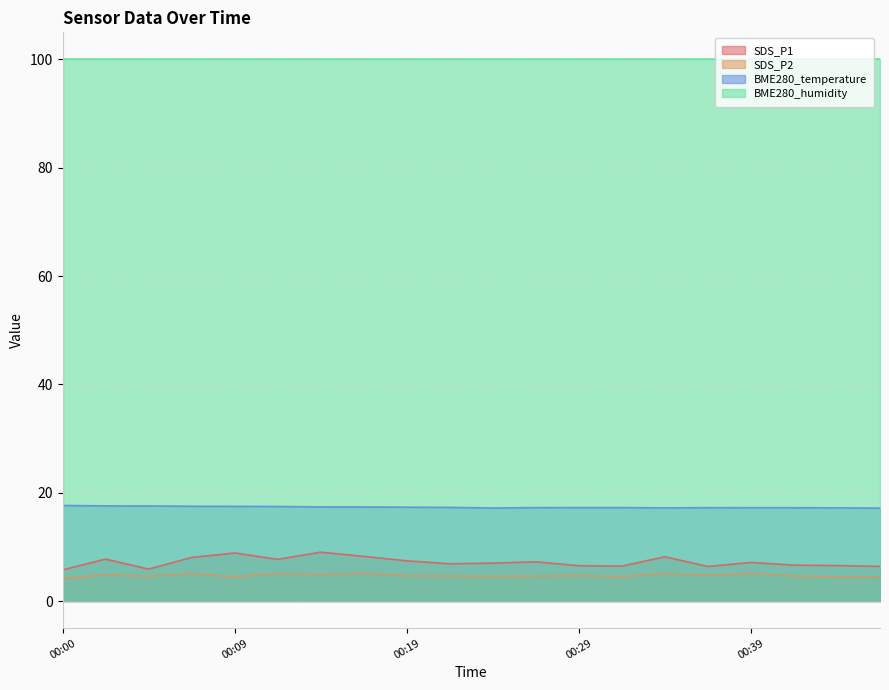

How many categories are shown in the chart?

20